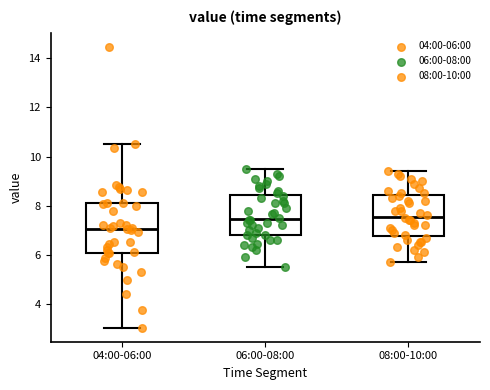

Which box has the lowest median line?

04:00-06:00